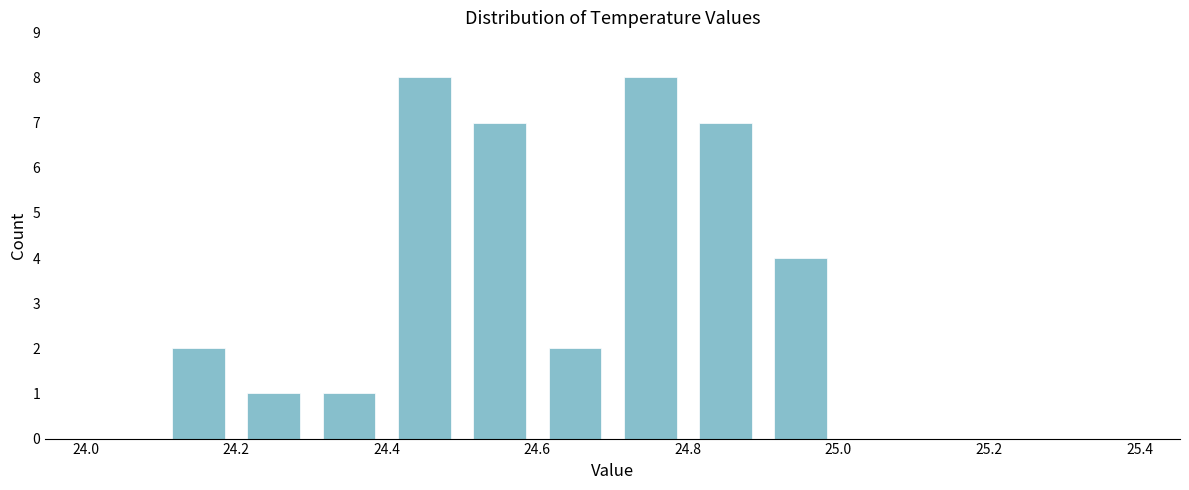

How tall is the bar that spans 24.5 to 24.6 on the x-axis? The values are not printed on the chart, so give them approximately, as read against the axis.

7